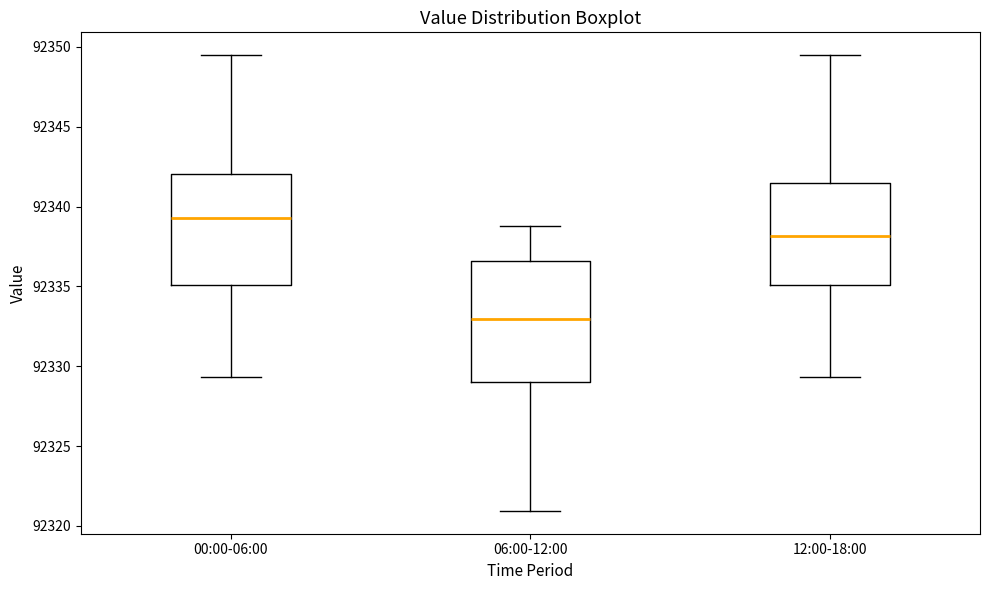

Which box's median line is the lowest?

06:00-12:00